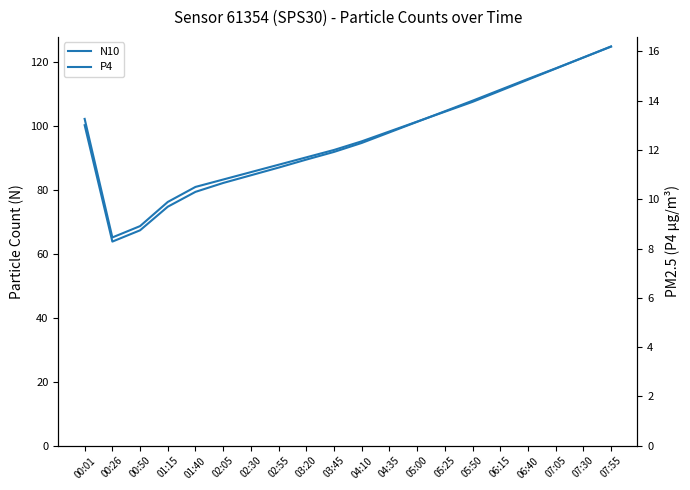

What is the average value of the P4 series?

12.5